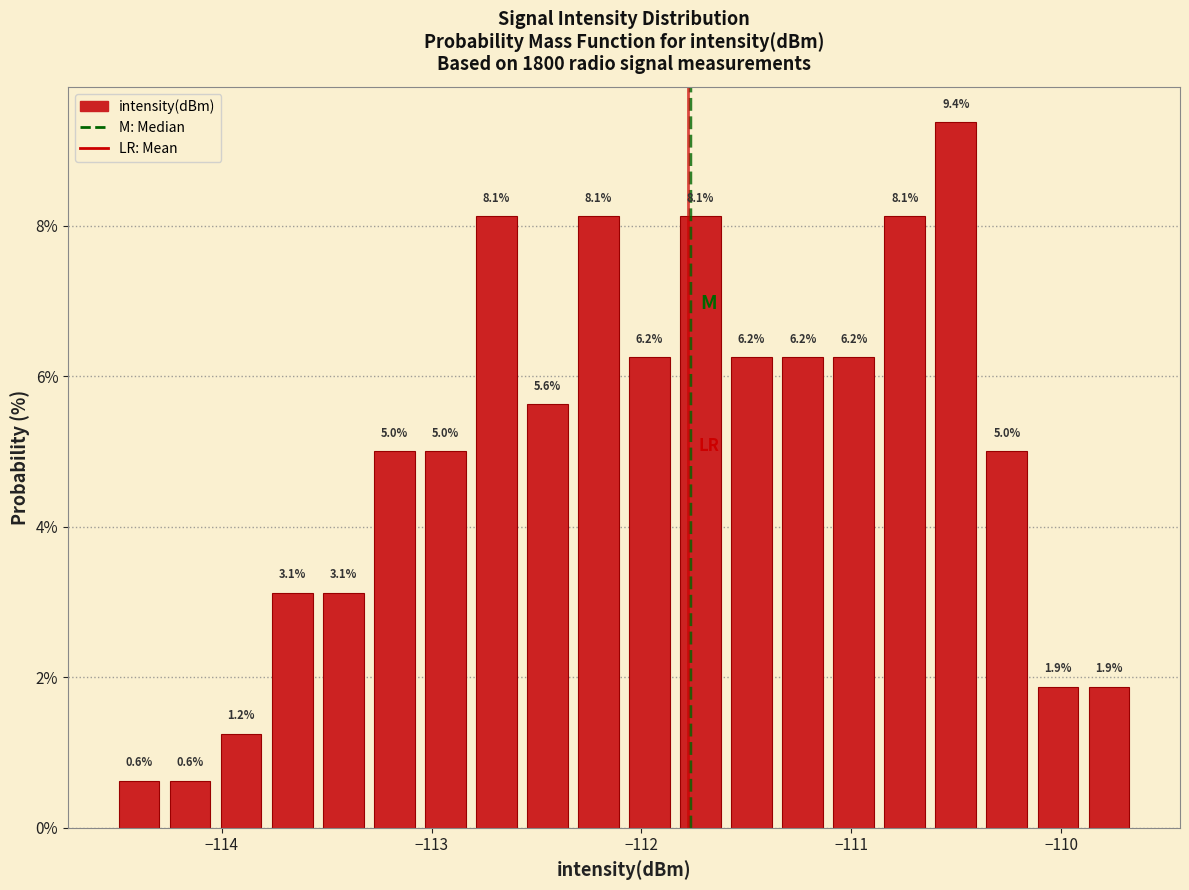

Around what value on the x-axis is the tallest bar? Give the approximate position of its centre, as read against the axis.

-110.5